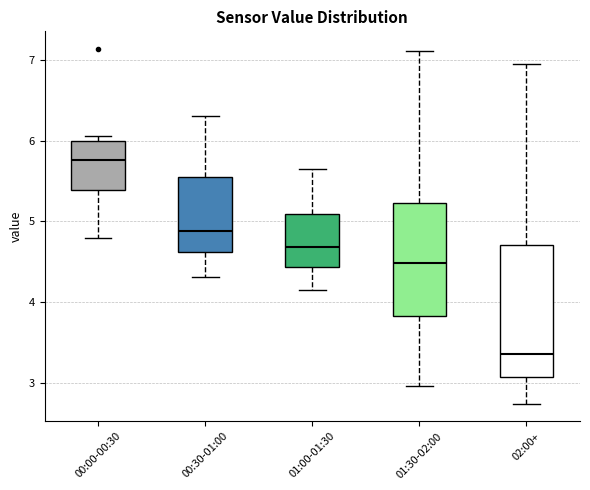

Reading left to right, transcribe this box plot: for each box, give where its median line is, the range the box spans, and where its two whiskers end, as read against the y-axis. The values are not printed on the chart, so give them approximately, as read against the axis.

00:00-00:30: median 5.8, box 5.4 to 6.0, whiskers 4.8 to 6.1
00:30-01:00: median 4.9, box 4.6 to 5.6, whiskers 4.3 to 6.3
01:00-01:30: median 4.7, box 4.4 to 5.1, whiskers 4.2 to 5.7
01:30-02:00: median 4.5, box 3.8 to 5.2, whiskers 3.0 to 7.1
02:00+: median 3.4, box 3.1 to 4.7, whiskers 2.8 to 7.0